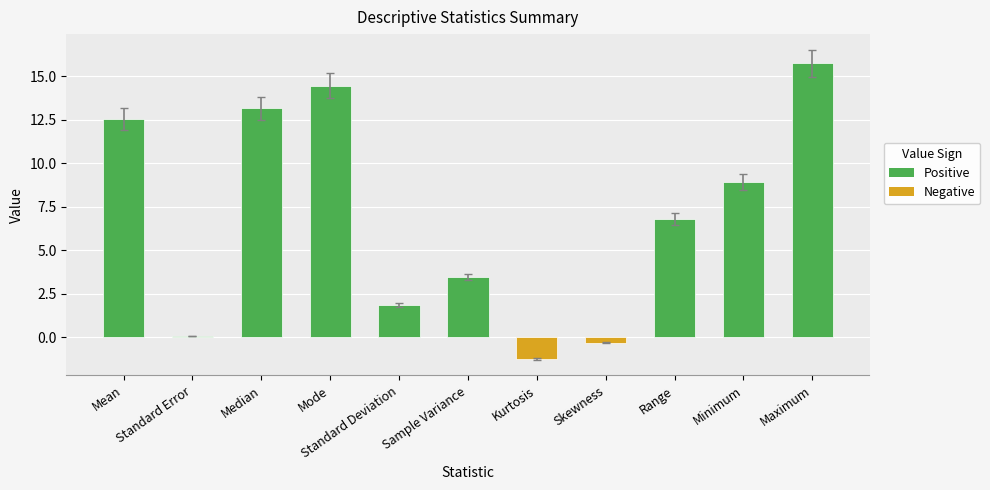

What is the difference between the values at Sample Variance and Standard Deviation?

1.6